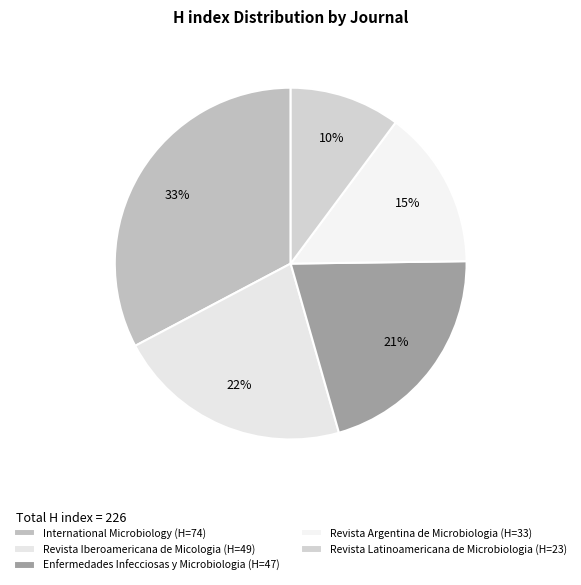

Rank the categories by value from lowest to highest.

Revista Latinoamericana de Microbiologia, Revista Argentina de Microbiologia, Enfermedades Infecciosas y Microbiologia, Revista Iberoamericana de Micologia, International Microbiology